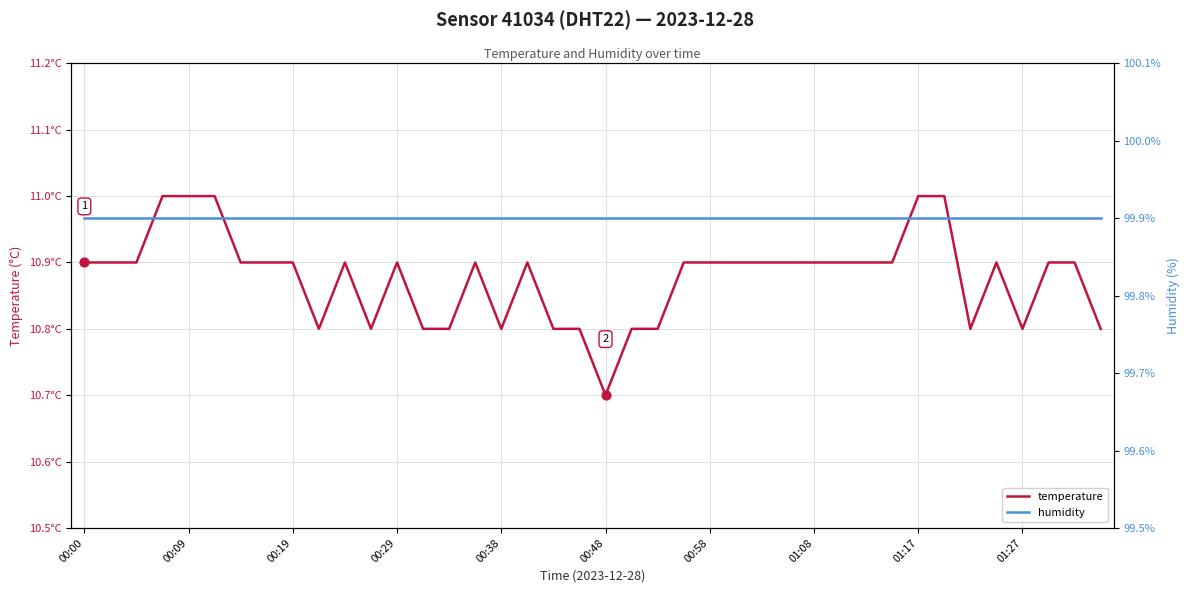

What are all the series names shown in the legend?

temperature, humidity